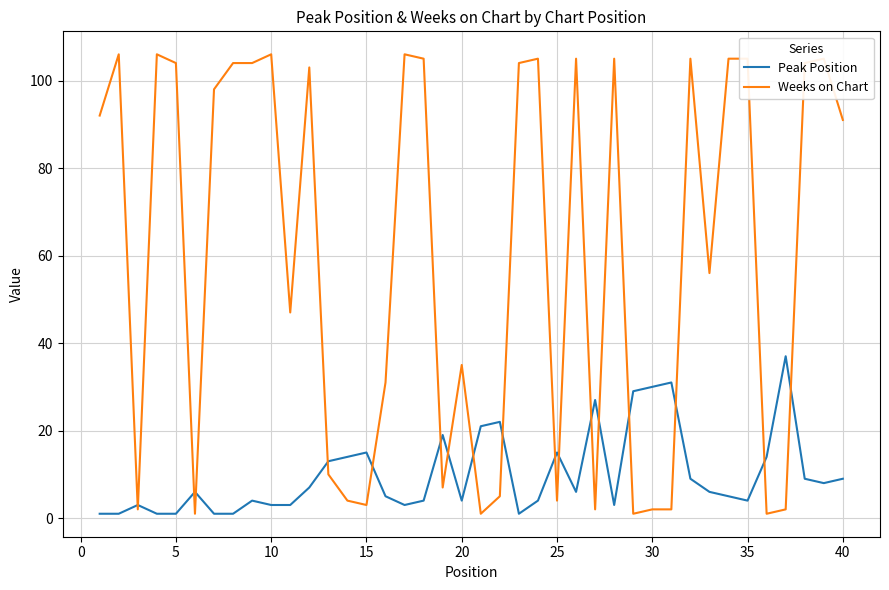

Which series has the largest total across all categories?

Weeks on Chart